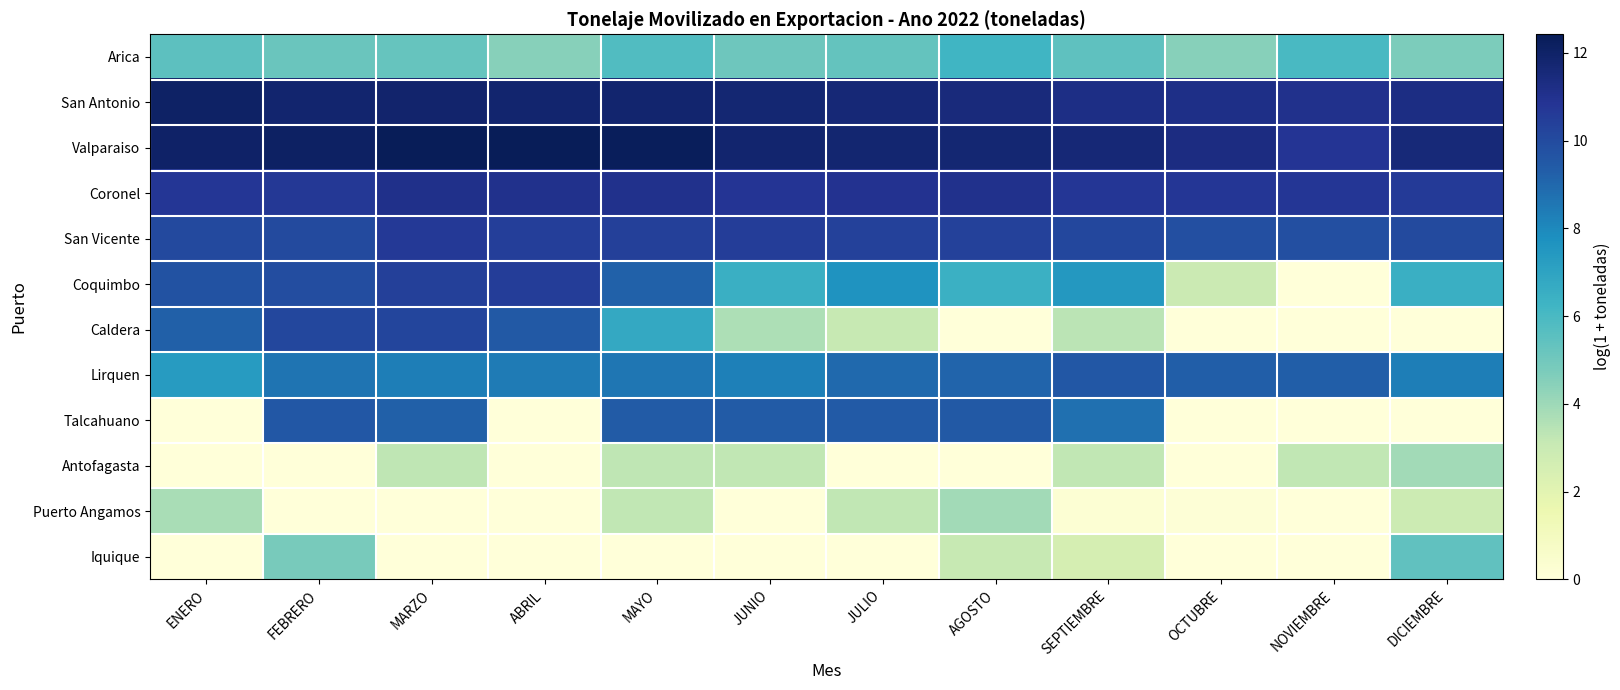

Rank the series at DICIEMBRE from highest to lowest value.

Valparaiso, San Antonio, Coronel, San Vicente, Lirquen, Coquimbo, Iquique, Arica, Antofagasta, Puerto Angamos, Caldera, Talcahuano